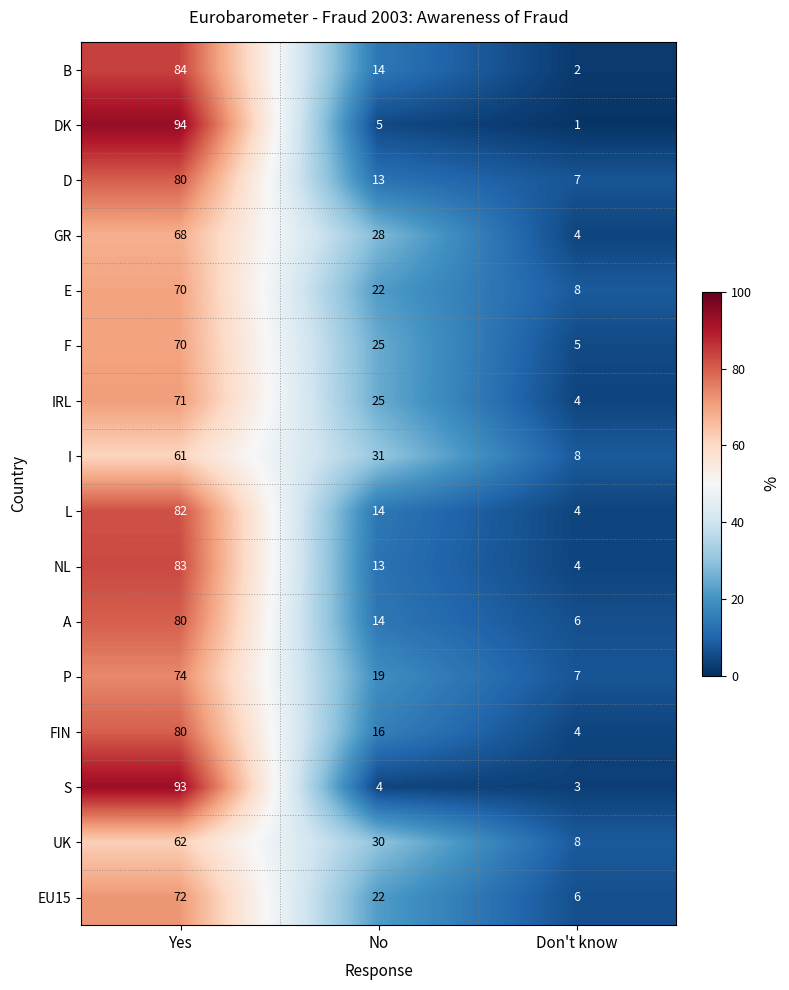

How many F values are between 5 and 70?

3